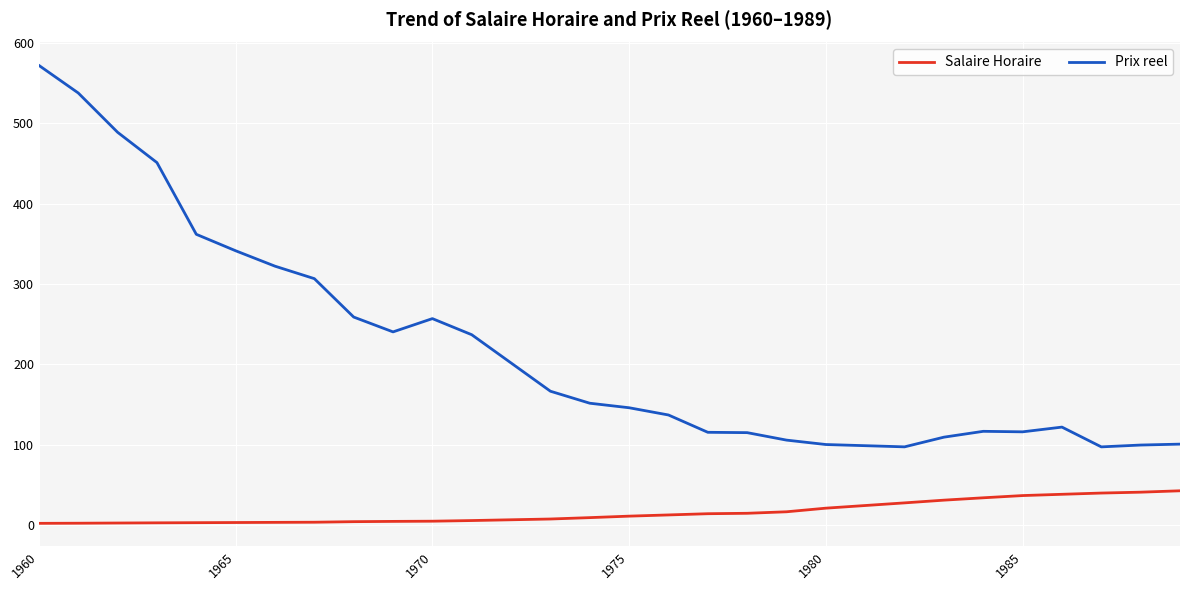

True or false: Prix reel and Salaire Horaire intersect in this chart.

False